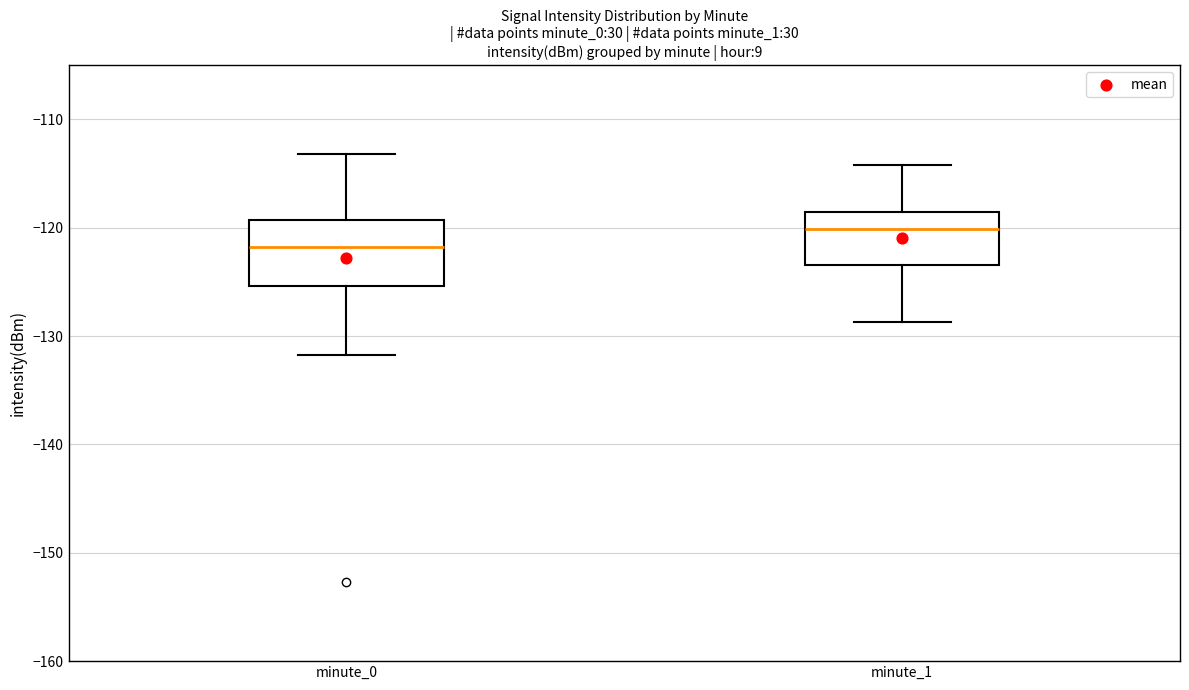

Where is the lower edge of the box for minute_1 on the y-axis? The values are not printed on the chart, so give them approximately, as read against the axis.

-123